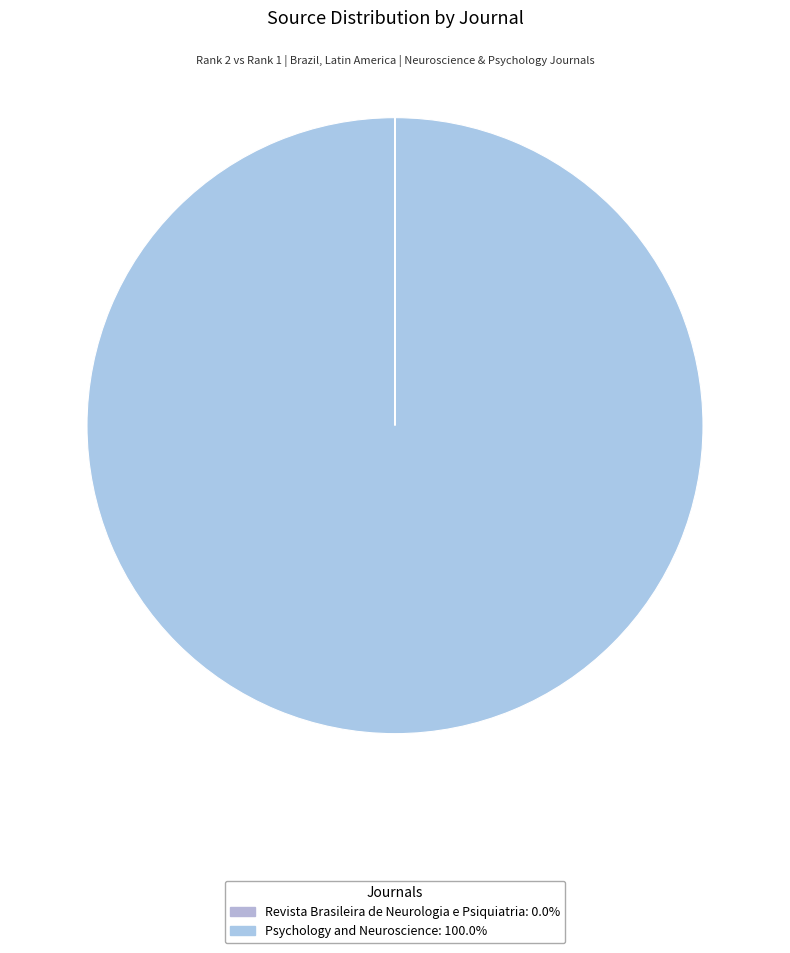

Does Psychology and Neuroscience account for over 50% of the chart?

Yes